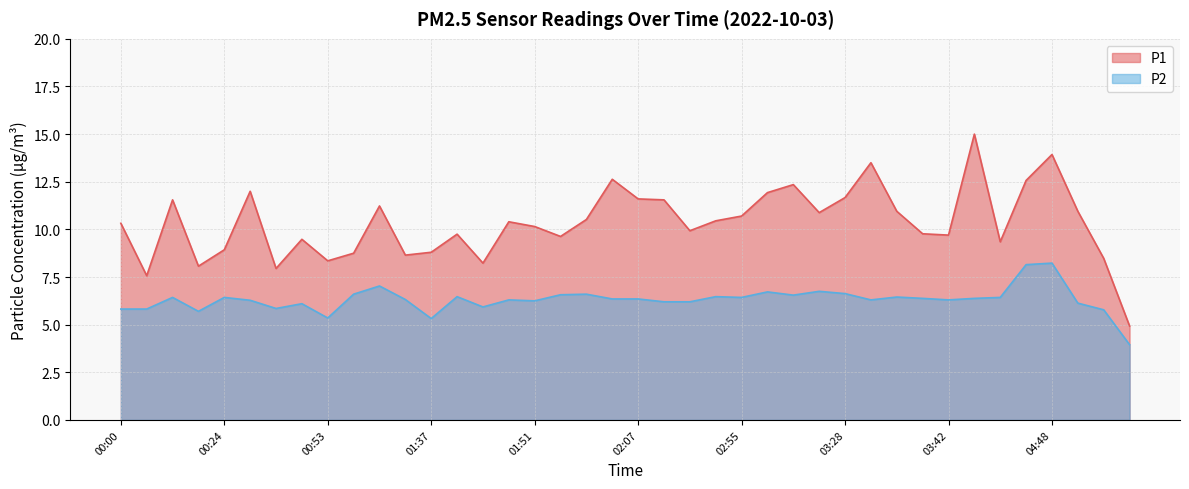

How many values in the P1 series exceed 10?

22